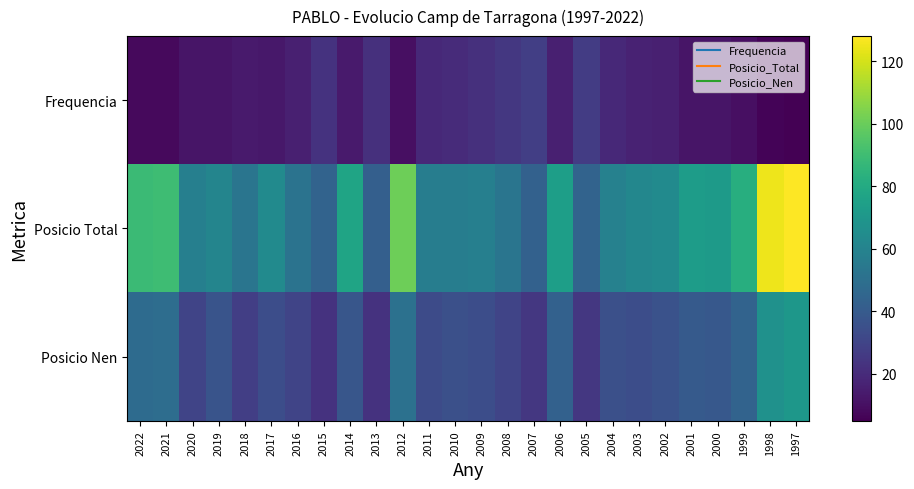

Reading right to left, list all the values displayed in this chart.

Frequencia: 1997=5	1998=6	1999=10	2000=12	2001=12	2002=16	2003=17	2004=19	2005=27	2006=16	2007=28	2008=25	2009=22	2010=20	2011=19	2012=10	2013=22	2014=14	2015=23	2016=16	2017=13	2018=14	2019=12	2020=12	2021=8	2022=8
Posicio Total: 1997=128	1998=125	1999=82	2000=72	2001=73	2002=64	2003=62	2004=59	2005=44	2006=74	2007=43	2008=53	2009=58	2010=57	2011=57	2012=101	2013=42	2014=77	2015=44	2016=52	2017=64	2018=53	2019=61	2020=58	2021=90	2022=89
Posicio Nen: 1997=70	1998=67	1999=44	2000=39	2001=40	2002=36	2003=34	2004=35	2005=25	2006=43	2007=25	2008=30	2009=34	2010=35	2011=33	2012=51	2013=23	2014=38	2015=23	2016=30	2017=34	2018=28	2019=37	2020=30	2021=49	2022=48